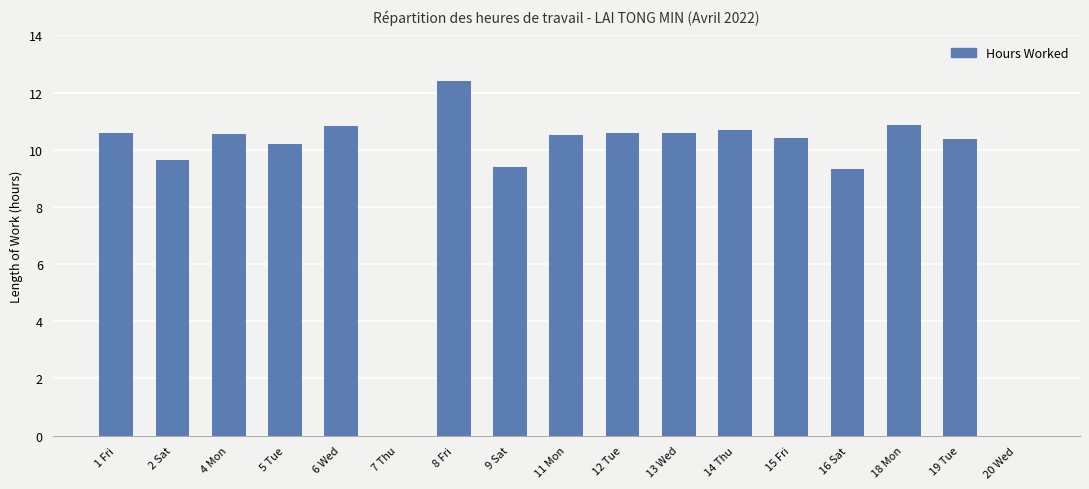

The value at 16 Sat is 9.3. True or false?

True